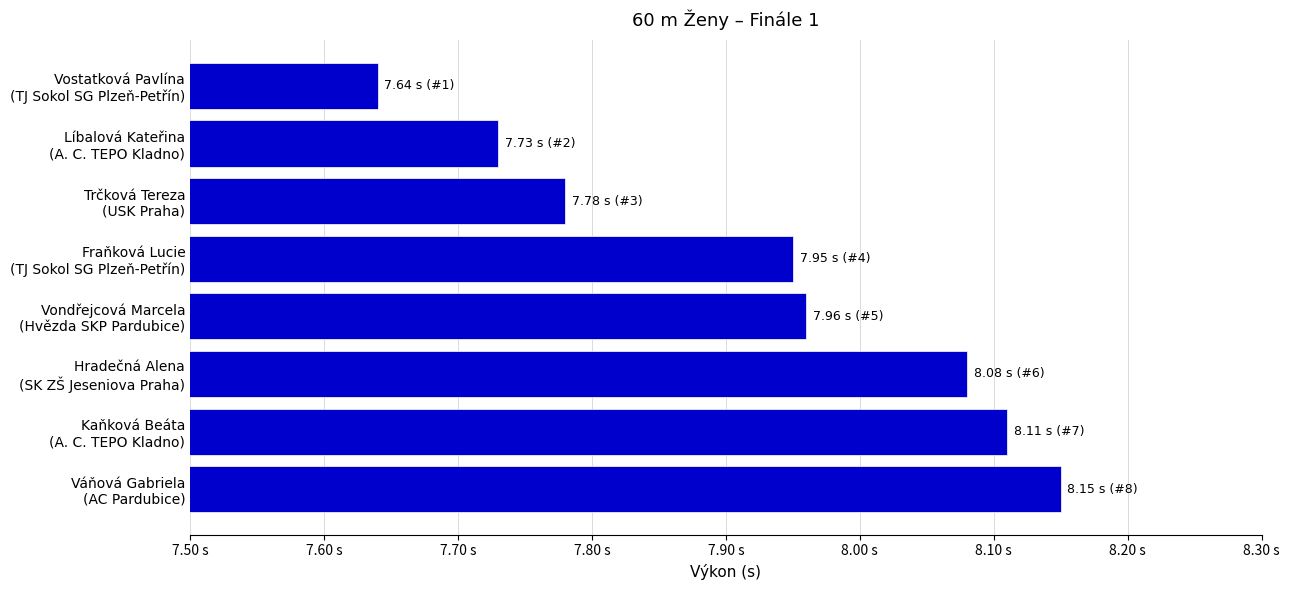

Does the chart contain any negative values?

No